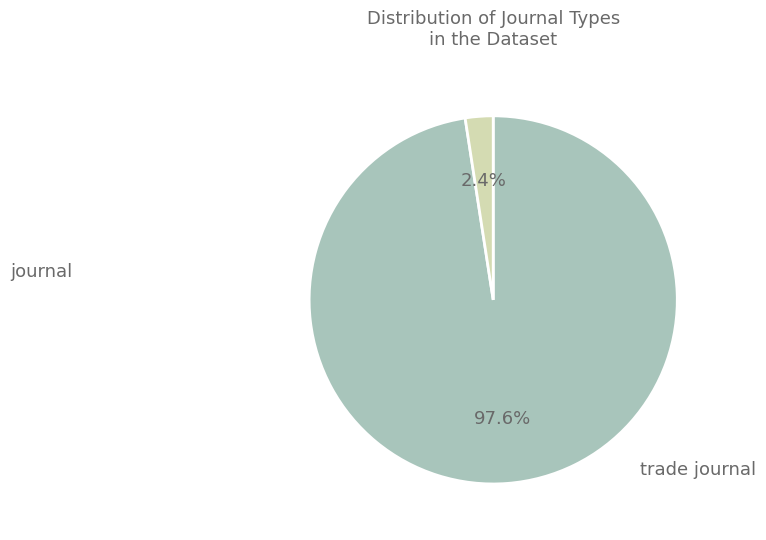

Does any single category account for the majority?

Yes